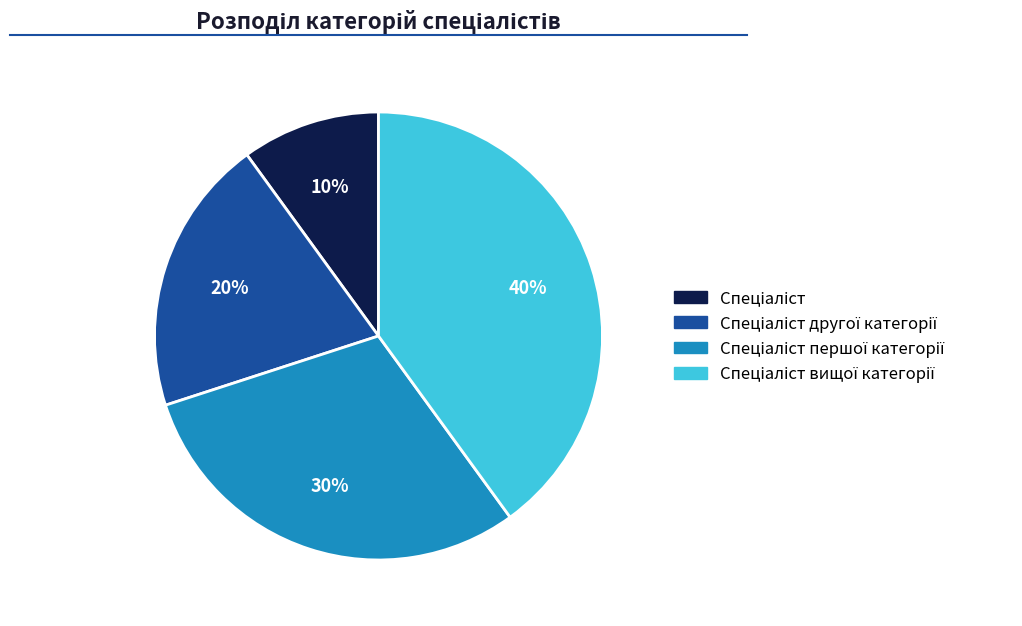

To the nearest percent, what is the difference between the largest and smallest slice percentages?

30%